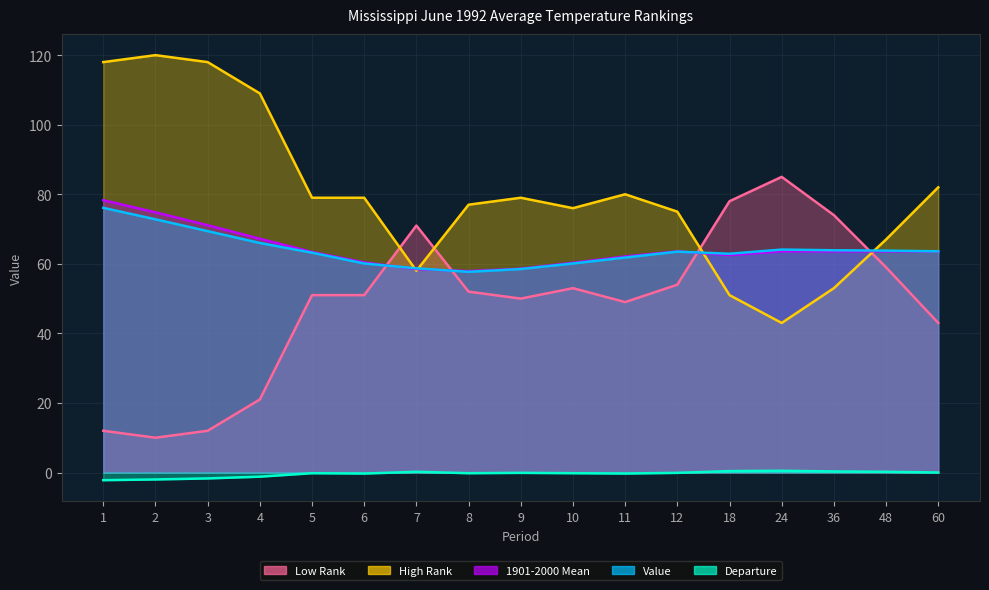

Does the chart display data point markers on the line(s)?

No